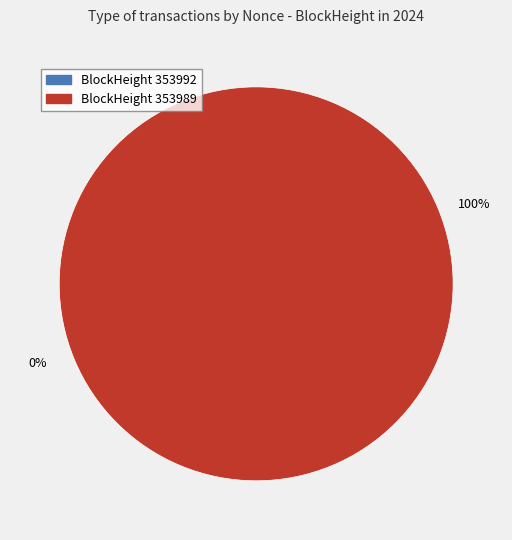

The 353992 slice represents 0% of the pie. True or false?

True